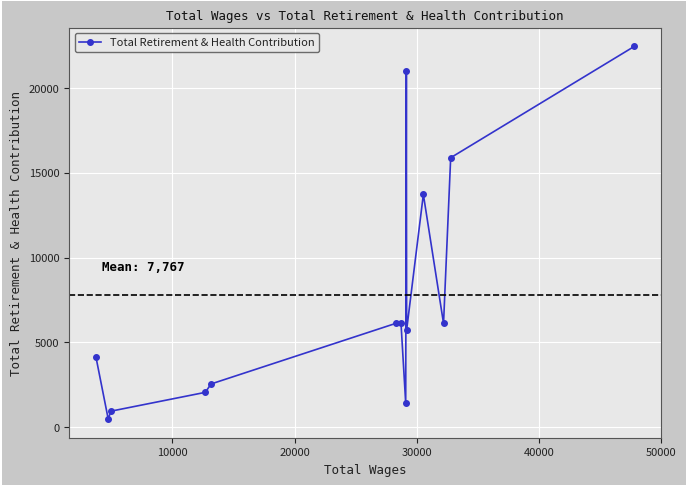

What is the value of the 14th point from the left?

22448